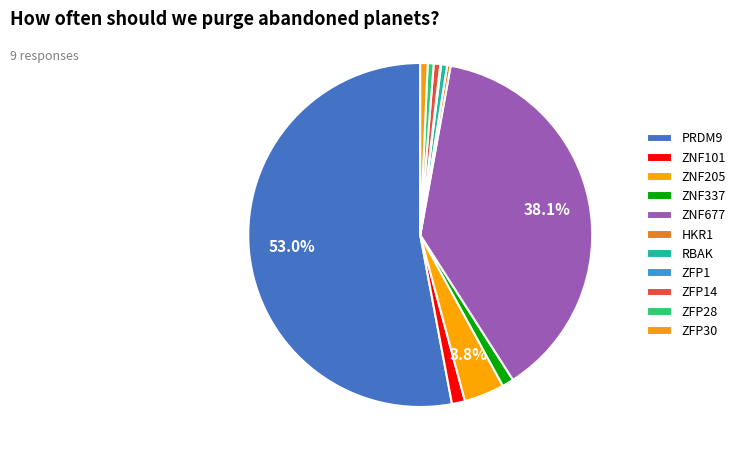

Does ZNF677 account for over 50% of the chart?

No